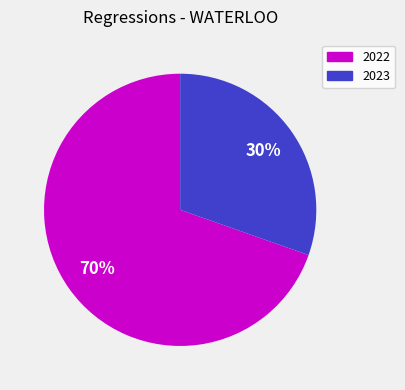

To the nearest percent, what is the average slice percentage?

50%